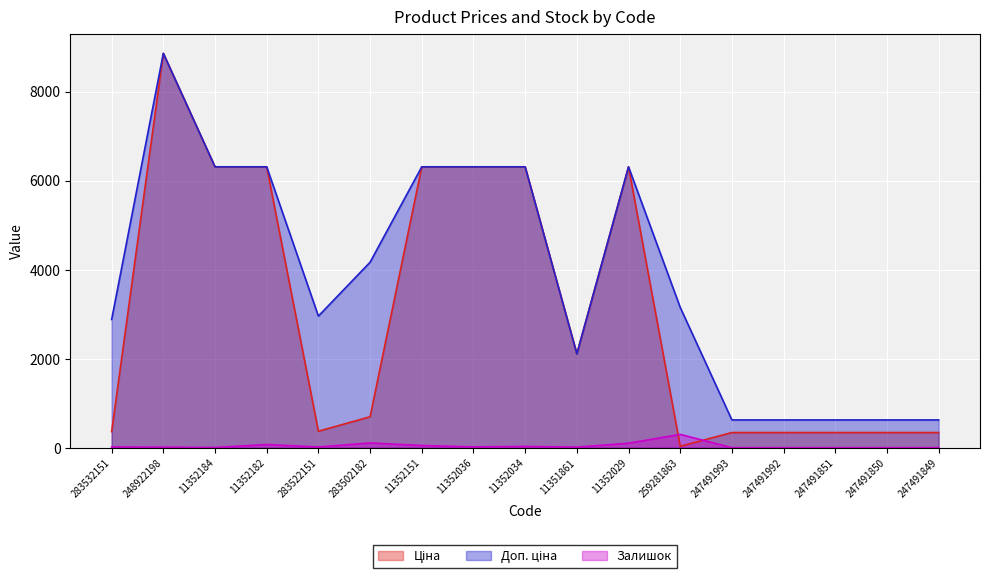

True or false: Доп. ціна and Залишок intersect in this chart.

False